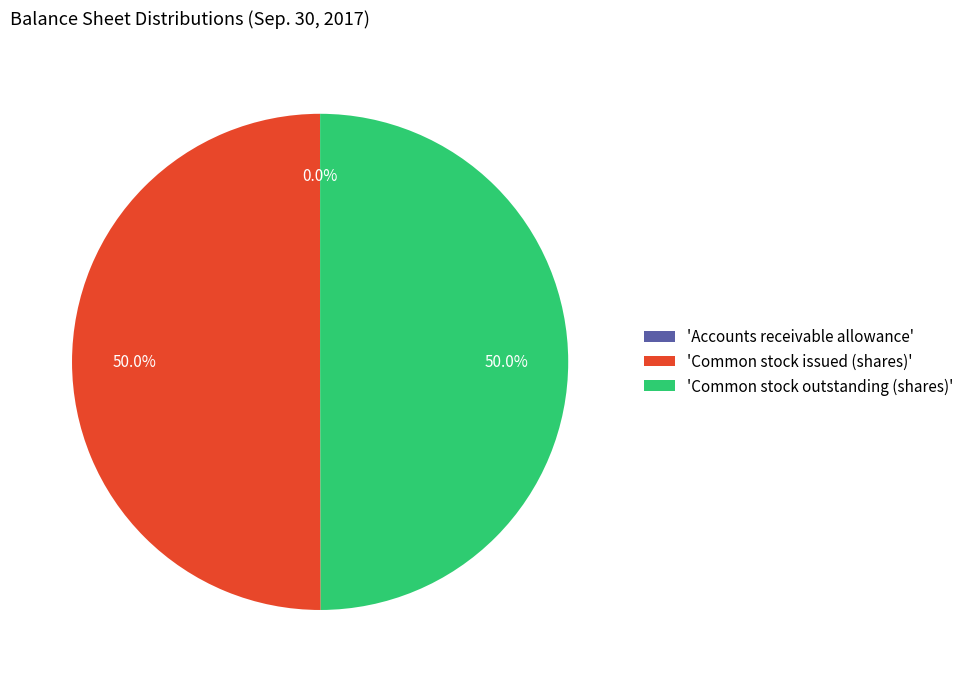

What is the ratio of the value at 'Common stock outstanding (shares)' to the value at 'Common stock issued (shares)'?

1.0